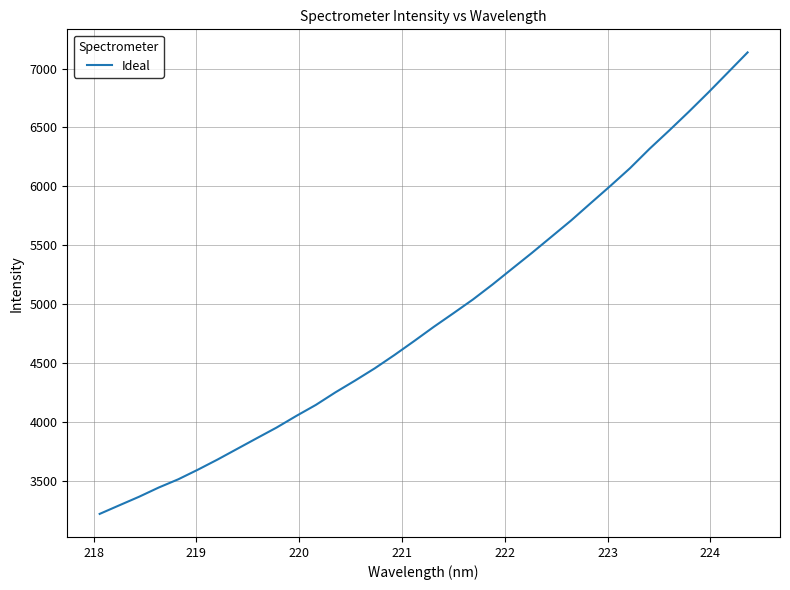

Count the number of data series in this chart.

1